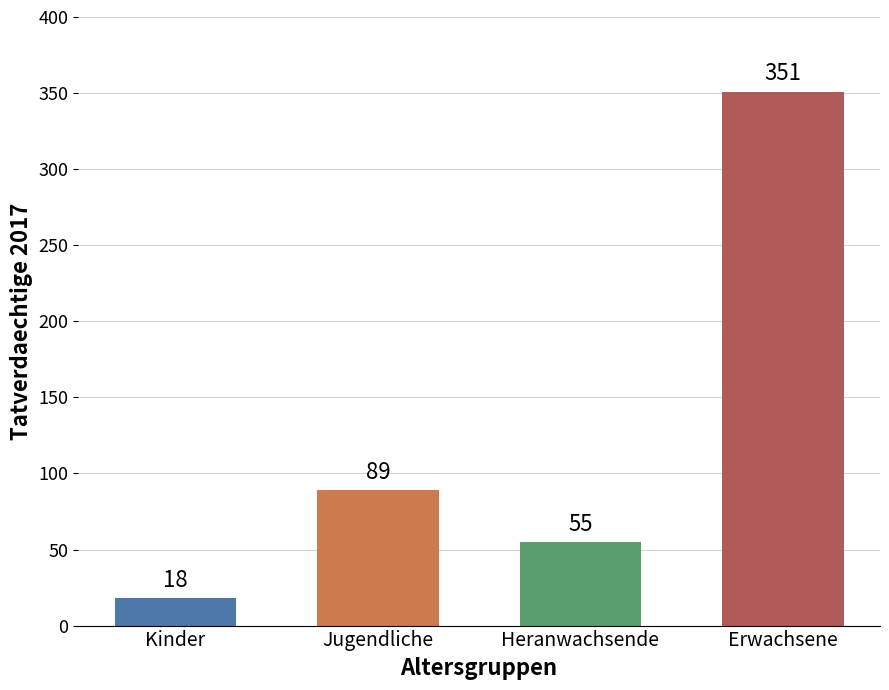

How many values are below 89?

2